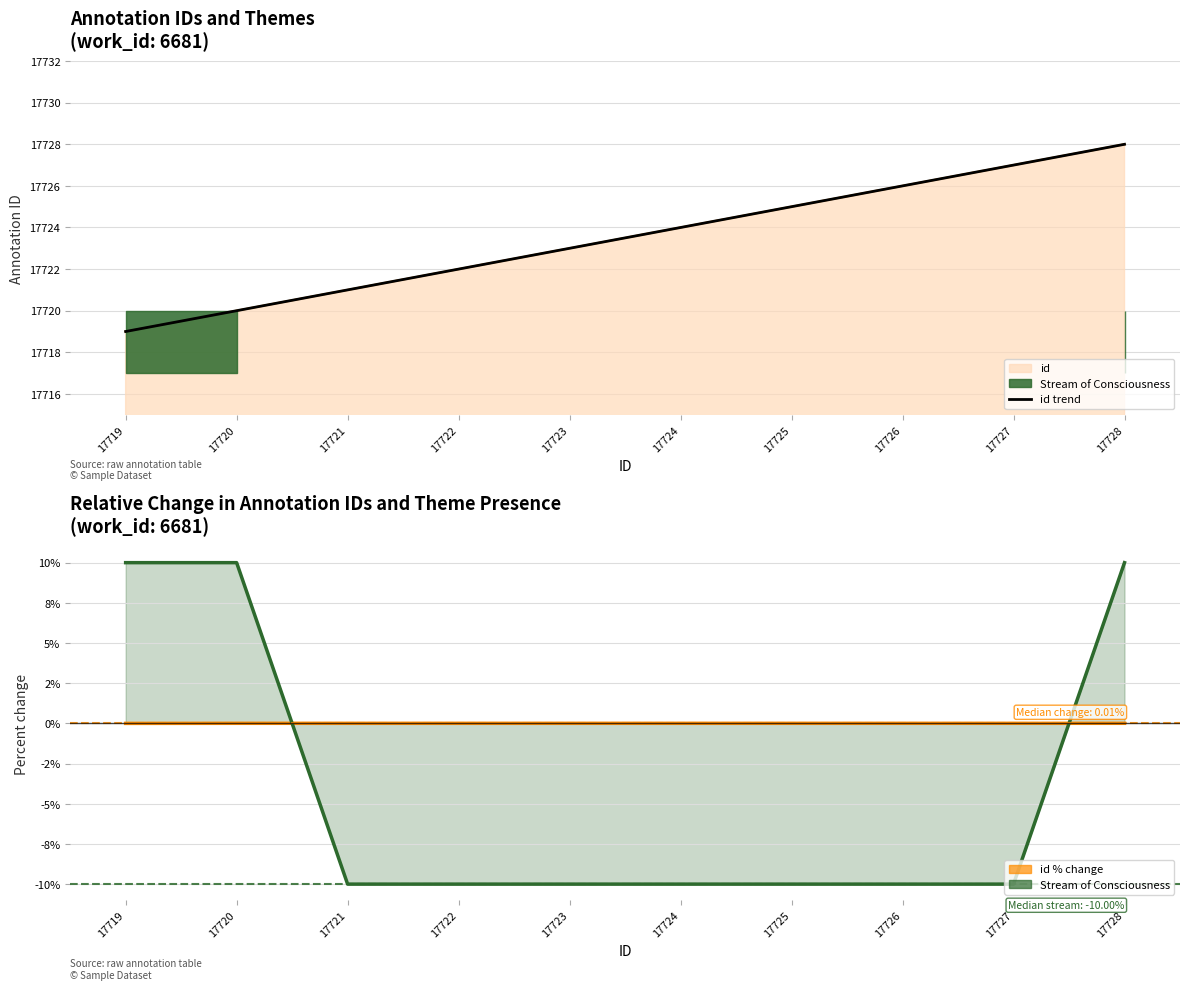

Which series has the largest total across all categories?

id trend